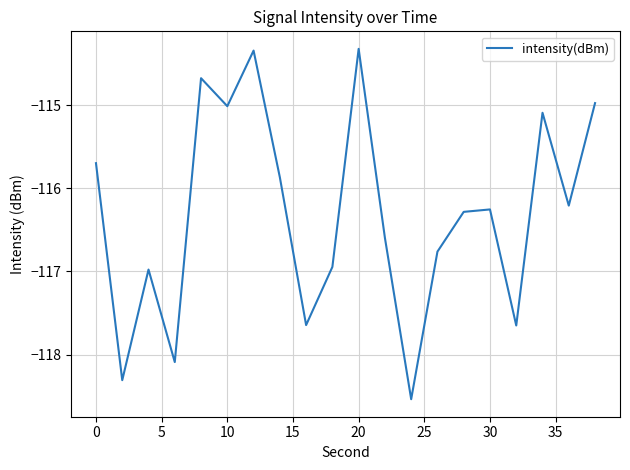

What is the difference between the maximum and minimum values?

4.2